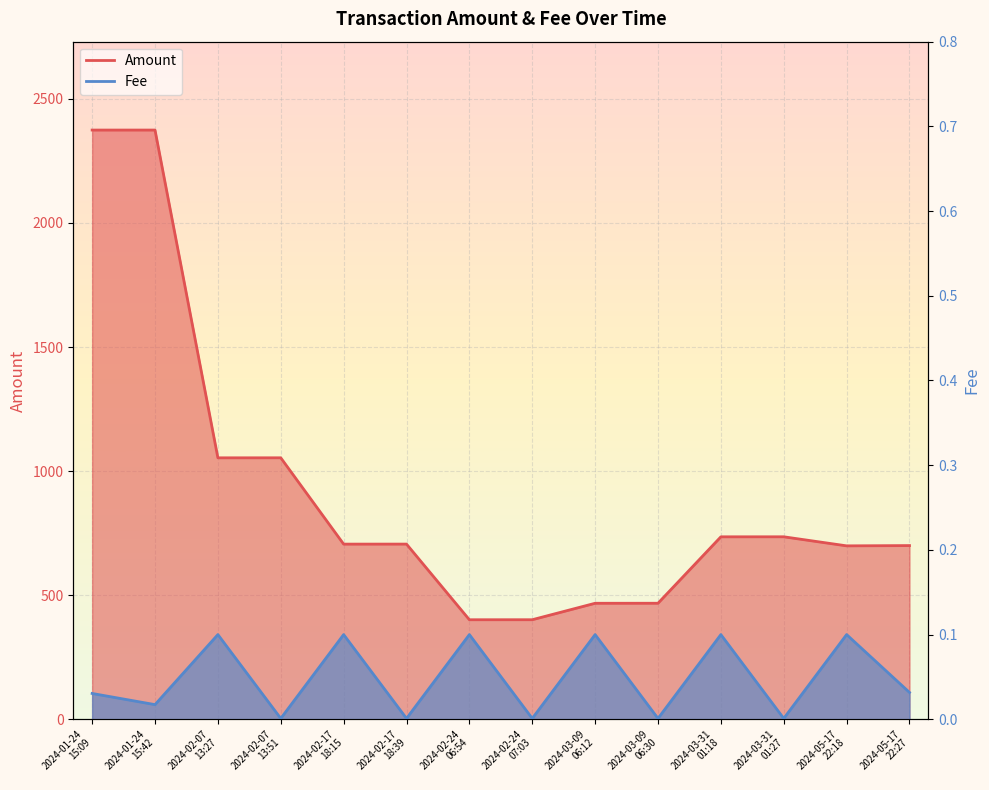

What are all the series names shown in the legend?

Amount, Fee